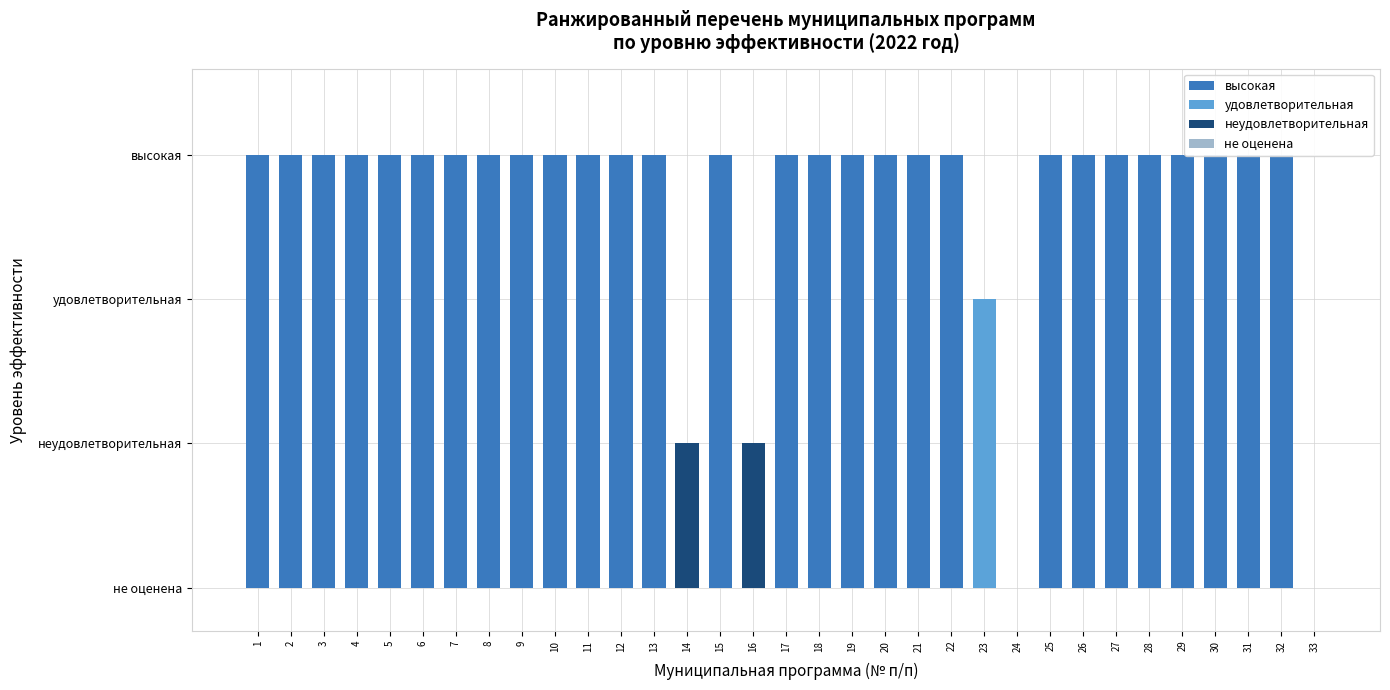

Reading right to left, what are all the values shown in this chart?

0	3	3	3	3	3	3	3	3	0	2	3	3	3	3	3	3	1	3	1	3	3	3	3	3	3	3	3	3	3	3	3	3